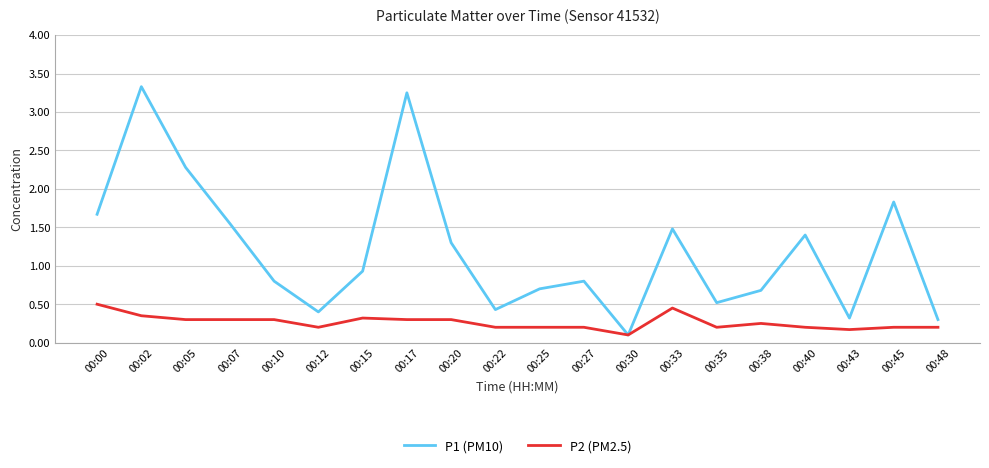

Does the chart have visible grid lines?

Yes